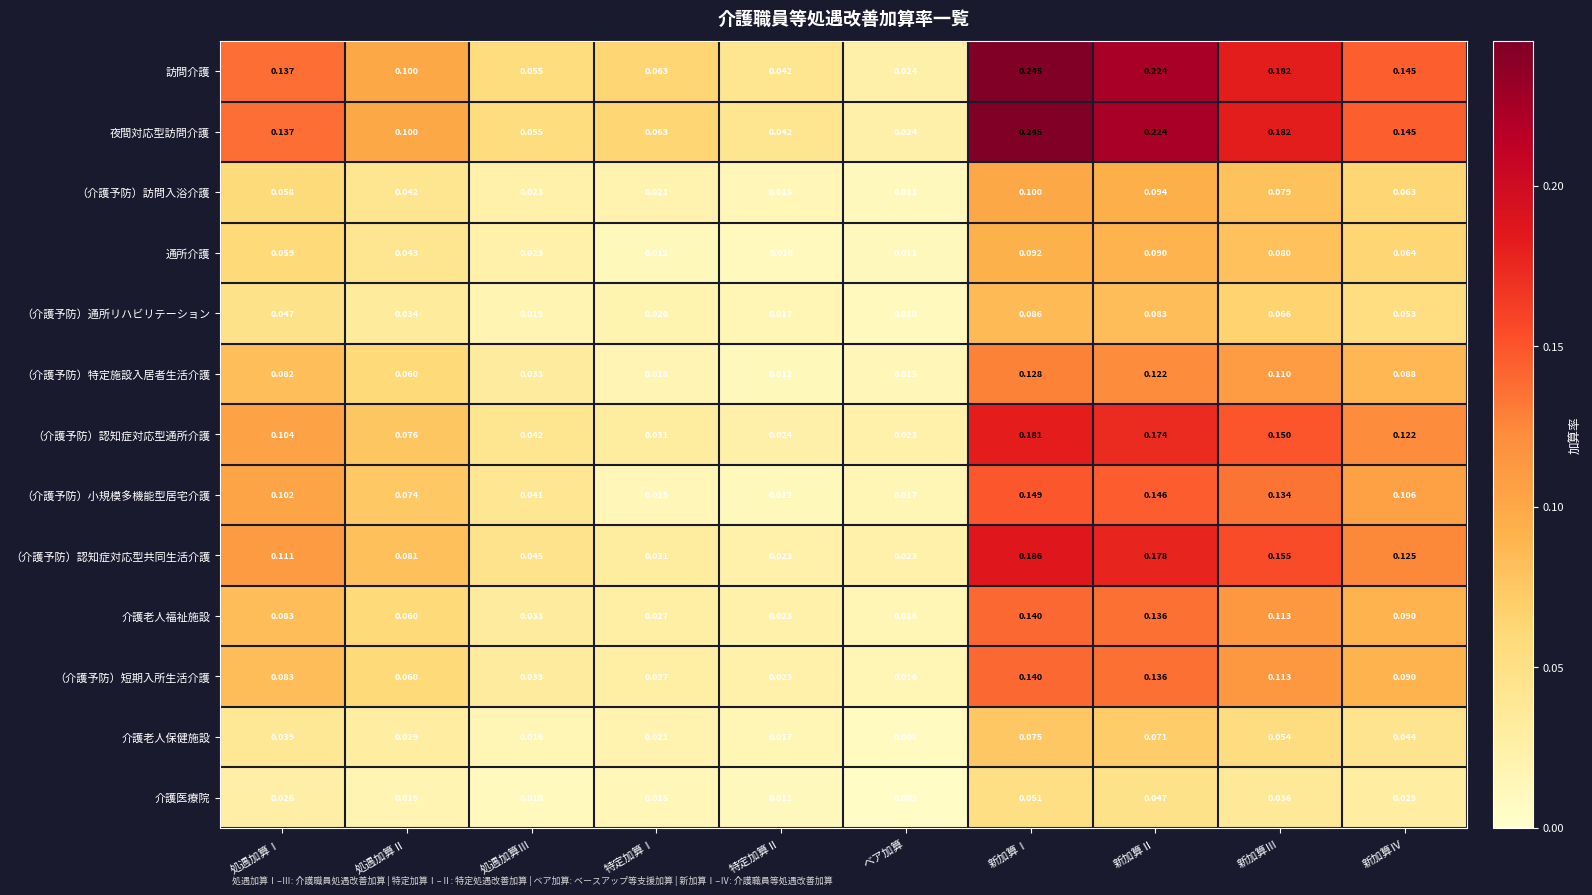

List the labels in order of 介護医療院 value, largest first.

新加算Ⅰ, 新加算Ⅱ, 新加算Ⅲ, 新加算Ⅳ, 処遇加算Ⅰ, 処遇加算Ⅱ, 特定加算Ⅰ, 特定加算Ⅱ, 処遇加算Ⅲ, ベア加算